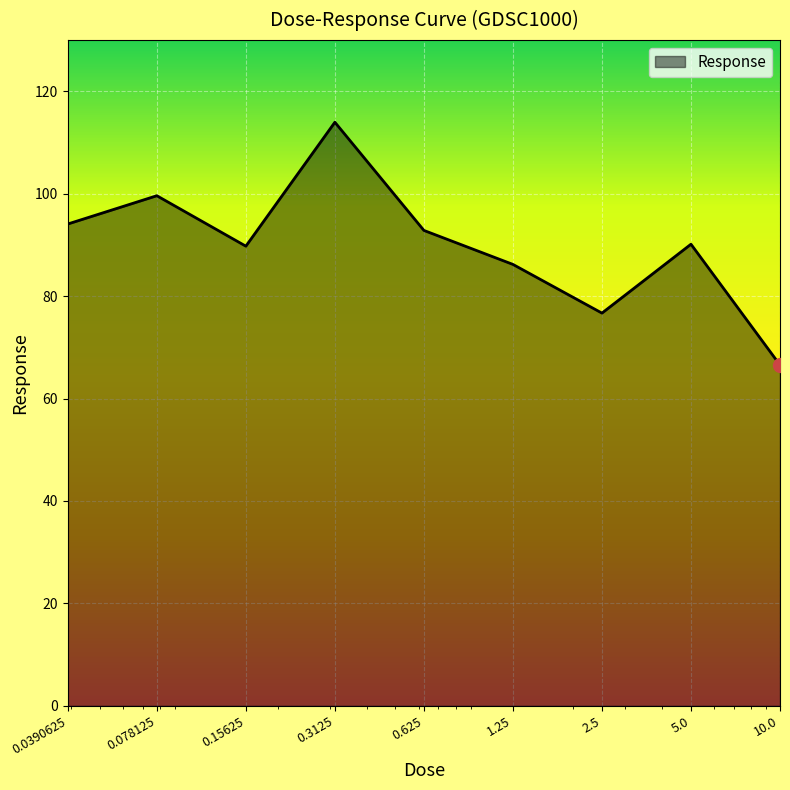

What is the minimum value shown in the chart?

66.5